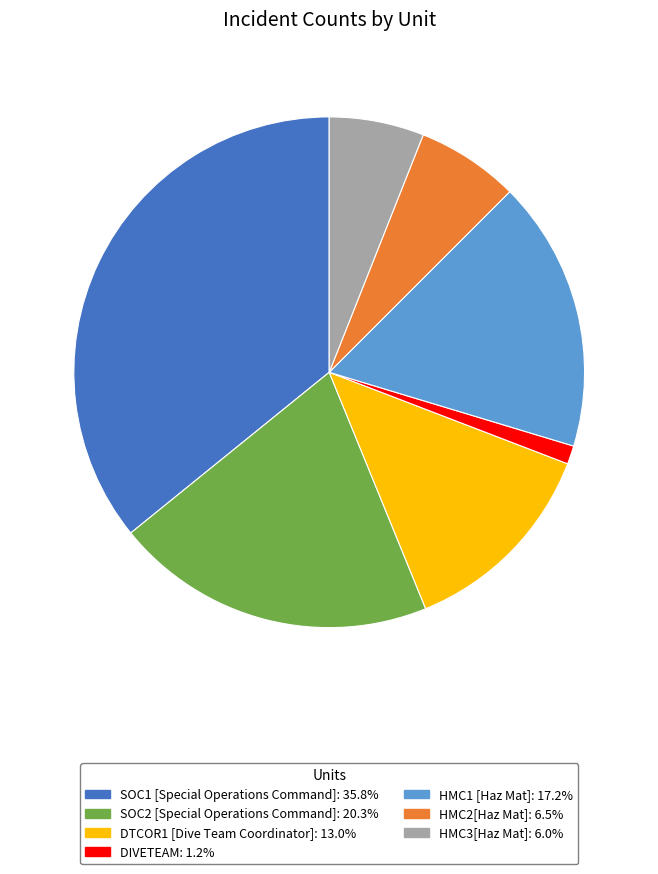

How many slices are in this pie chart?

7